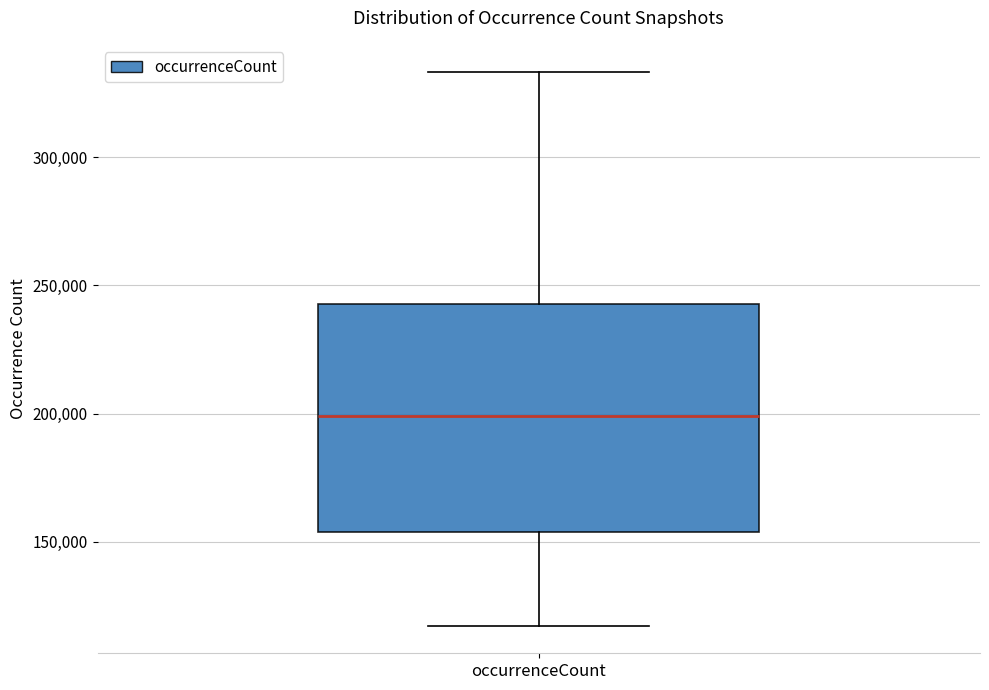

Read this box plot against the y-axis: the position of the median line, the range covered by the box, and the ends of both whiskers. The values are not printed on the chart, so give them approximately, as read against the axis.

median 200000, box 155000 to 245000, whiskers 115000 to 335000